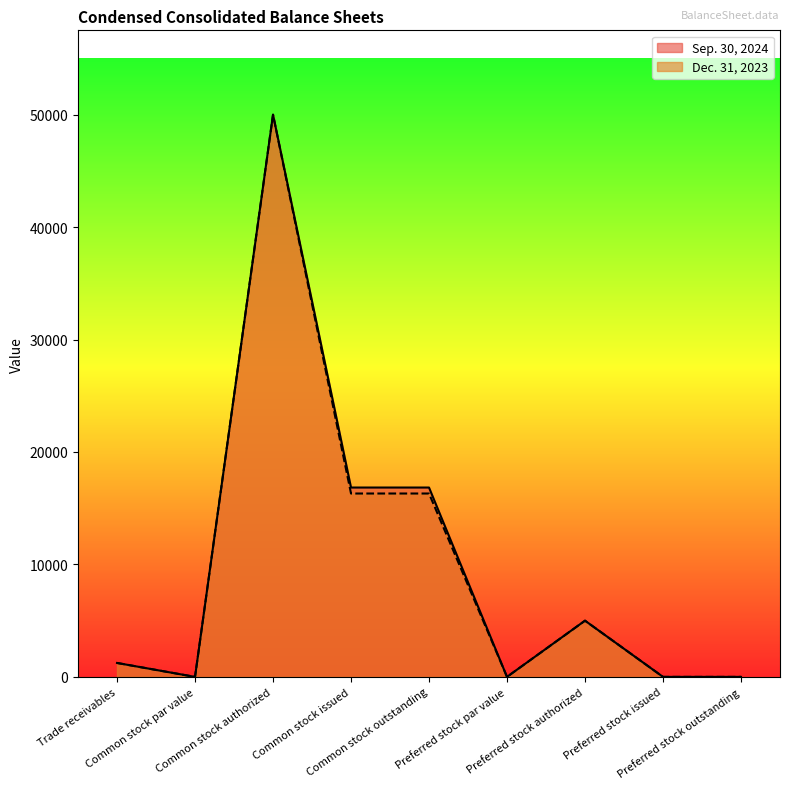

Count the number of categories in the chart.

9